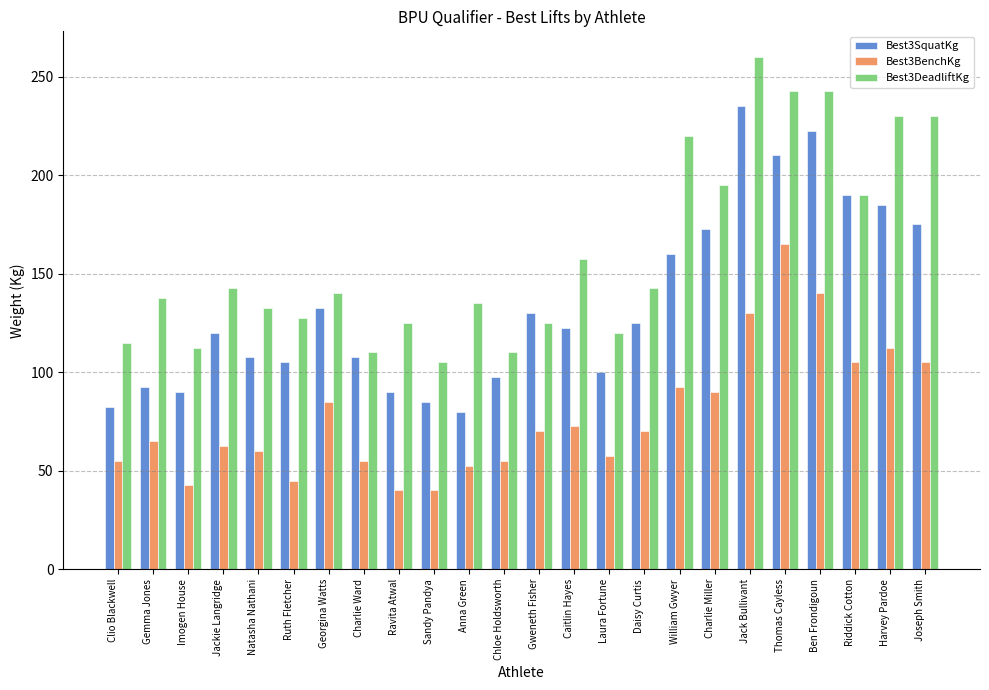

What is the difference between the highest and lowest values at Imogen House?

70.0